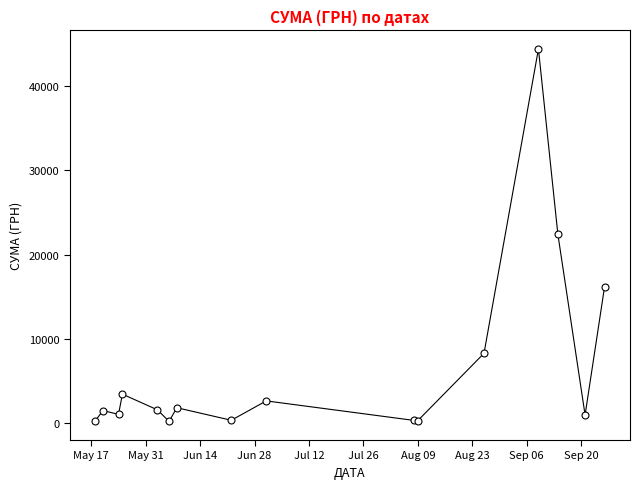

What is the greatest value displayed?

44400.2